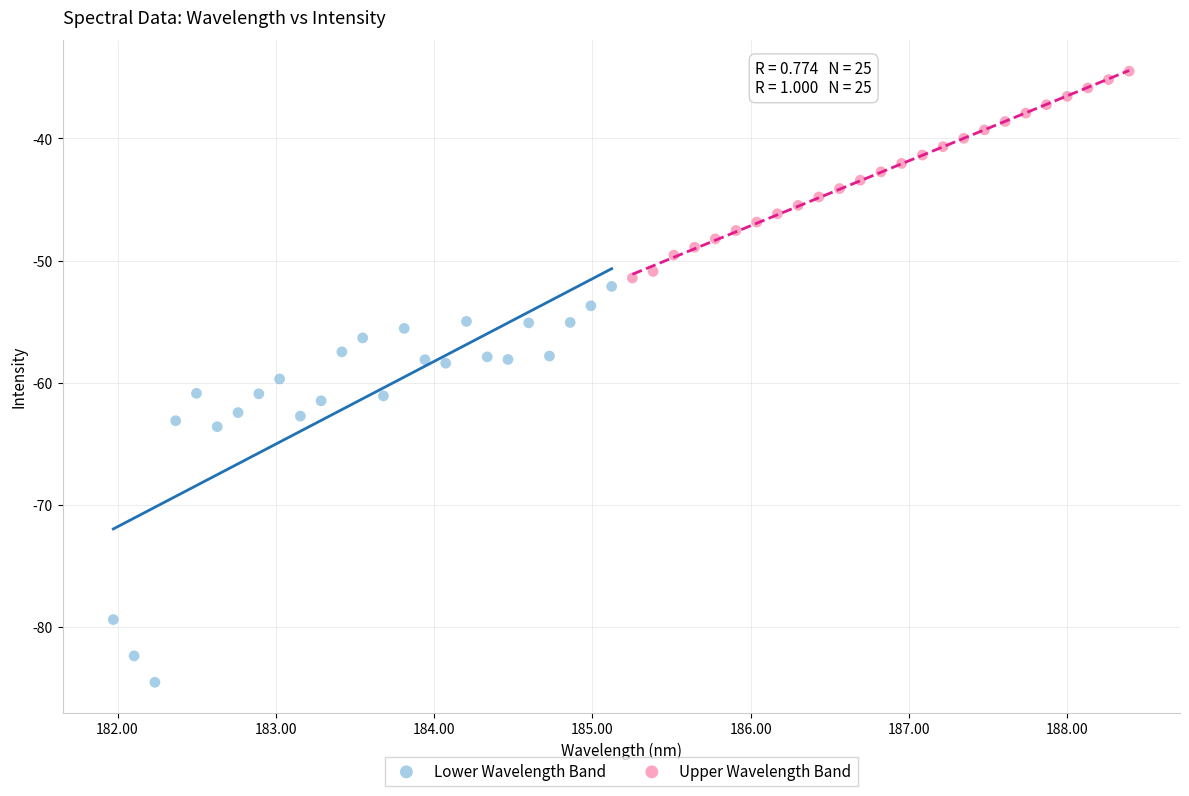

Which series has the largest Y range (max minus min)?

Lower Wavelength Band